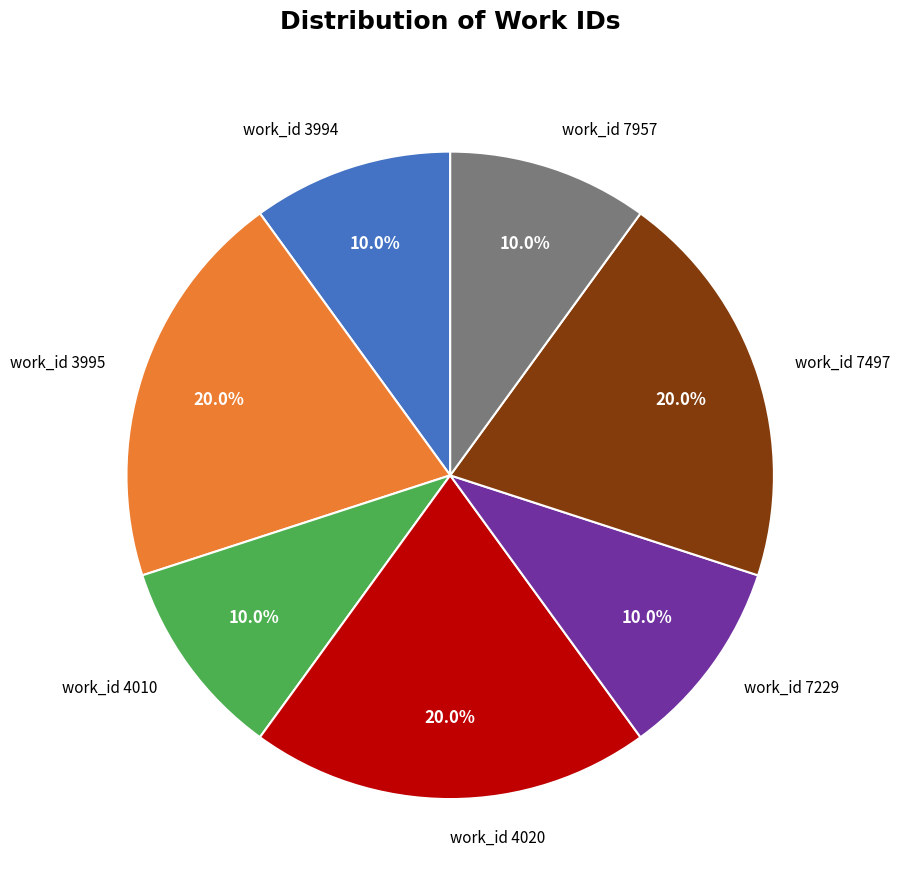

How many segments does this pie chart have?

7